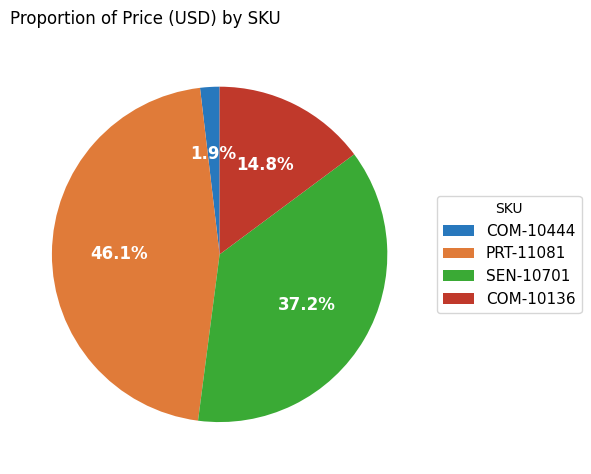

Do SEN-10701 and COM-10444 together represent more than half of the pie?

No